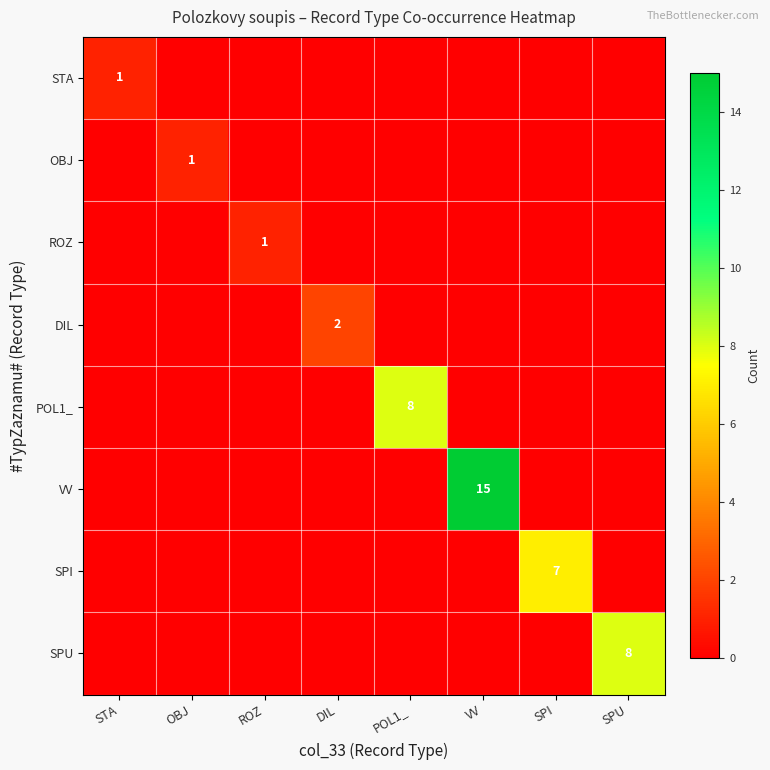

Is it true that VV equals 4 at VV?

False